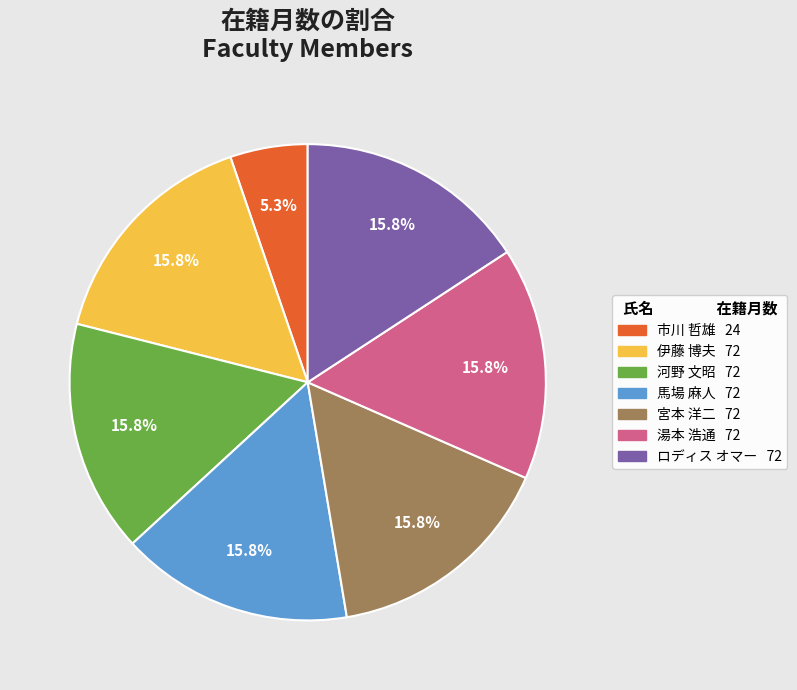

What is the ratio of the value at 湯本 浩通 to the value at 伊藤 博夫?

1.0